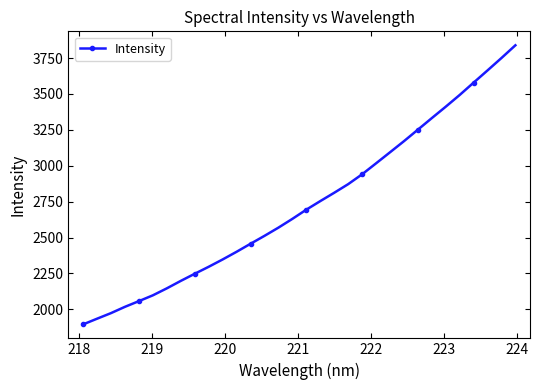

What is the sum of all values?

87447.8